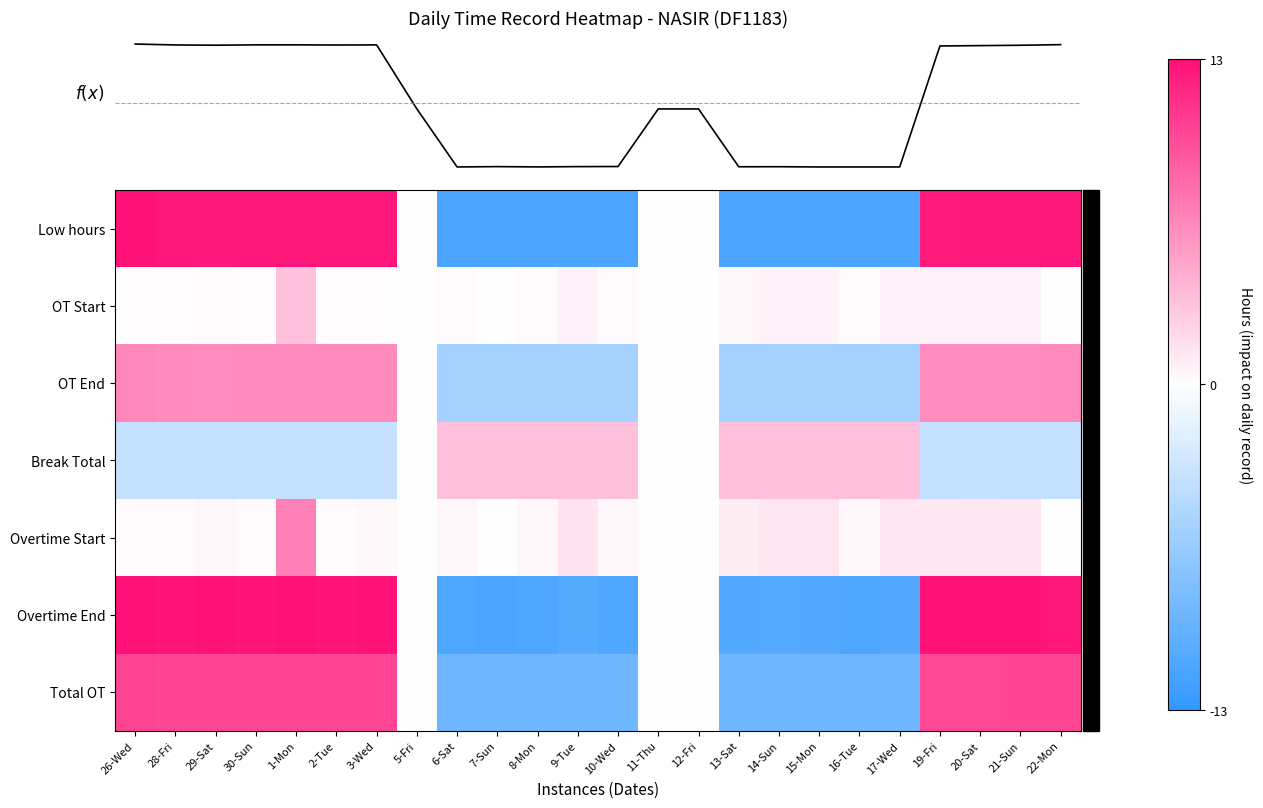

Reading left to right, extract all data points from this chart.

Low hours: 26-Wed=12.8	28-Fri=12.6	29-Sat=12.6	30-Sun=12.7	1-Mon=12.7	2-Tue=12.6	3-Wed=12.6	5-Fri=0.0	6-Sat=-11.5	7-Sun=-11.4	8-Mon=-11.4	9-Tue=-11.4	10-Wed=-11.4	11-Thu=0.0	12-Fri=0.0	13-Sat=-11.4	14-Sun=-11.4	15-Mon=-11.5	16-Tue=-11.5	17-Wed=-11.5	19-Fri=12.4	20-Sat=12.5	21-Sun=12.6	22-Mon=12.7
OT Start: 26-Wed=0.1	28-Fri=0.1	29-Sat=0.2	30-Sun=0.1	1-Mon=3.4	2-Tue=0.1	3-Wed=0.2	5-Fri=0.0	6-Sat=0.2	7-Sun=0.0	8-Mon=0.2	9-Tue=0.8	10-Wed=0.2	11-Thu=0.0	12-Fri=0.0	13-Sat=0.5	14-Sun=0.7	15-Mon=0.7	16-Tue=0.2	17-Wed=0.7	19-Fri=0.6	20-Sat=0.7	21-Sun=0.7	22-Mon=0.0
OT End: 26-Wed=6.4	28-Fri=6.3	29-Sat=6.3	30-Sun=6.3	1-Mon=6.3	2-Tue=6.3	3-Wed=6.3	5-Fri=0.0	6-Sat=-5.7	7-Sun=-5.7	8-Mon=-5.7	9-Tue=-5.7	10-Wed=-5.7	11-Thu=0.0	12-Fri=0.0	13-Sat=-5.7	14-Sun=-5.7	15-Mon=-5.7	16-Tue=-5.7	17-Wed=-5.7	19-Fri=6.2	20-Sat=6.2	21-Sun=6.3	22-Mon=6.3
Break Total: 26-Wed=-3.8	28-Fri=-3.8	29-Sat=-3.8	30-Sun=-3.8	1-Mon=-3.8	2-Tue=-3.8	3-Wed=-3.8	5-Fri=0.0	6-Sat=3.4	7-Sun=3.4	8-Mon=3.4	9-Tue=3.4	10-Wed=3.4	11-Thu=0.0	12-Fri=0.0	13-Sat=3.4	14-Sun=3.4	15-Mon=3.4	16-Tue=3.4	17-Wed=3.4	19-Fri=-3.7	20-Sat=-3.8	21-Sun=-3.8	22-Mon=-3.8
Overtime Start: 26-Wed=0.3	28-Fri=0.3	29-Sat=0.4	30-Sun=0.2	1-Mon=6.9	2-Tue=0.3	3-Wed=0.4	5-Fri=0.0	6-Sat=0.4	7-Sun=0.0	8-Mon=0.4	9-Tue=1.5	10-Wed=0.4	11-Thu=0.0	12-Fri=0.0	13-Sat=1.0	14-Sun=1.4	15-Mon=1.4	16-Tue=0.4	17-Wed=1.4	19-Fri=1.2	20-Sat=1.4	21-Sun=1.4	22-Mon=0.0
Overtime End: 26-Wed=12.9	28-Fri=12.8	29-Sat=12.8	30-Sun=12.8	1-Mon=16.1	2-Tue=12.8	3-Wed=12.8	5-Fri=0.0	6-Sat=-11.2	7-Sun=-11.4	8-Mon=-11.2	9-Tue=-10.6	10-Wed=-11.2	11-Thu=0.0	12-Fri=0.0	13-Sat=-10.9	14-Sun=-10.7	15-Mon=-10.8	16-Tue=-11.2	17-Wed=-10.8	19-Fri=13.0	20-Sat=13.2	21-Sun=13.3	22-Mon=12.7
Total OT: 26-Wed=10.2	28-Fri=10.1	29-Sat=10.1	30-Sun=10.1	1-Mon=10.1	2-Tue=10.1	3-Wed=10.1	5-Fri=0.0	6-Sat=-9.2	7-Sun=-9.1	8-Mon=-9.2	9-Tue=-9.1	10-Wed=-9.1	11-Thu=0.0	12-Fri=0.0	13-Sat=-9.1	14-Sun=-9.1	15-Mon=-9.2	16-Tue=-9.2	17-Wed=-9.2	19-Fri=9.9	20-Sat=10.0	21-Sun=10.1	22-Mon=10.2